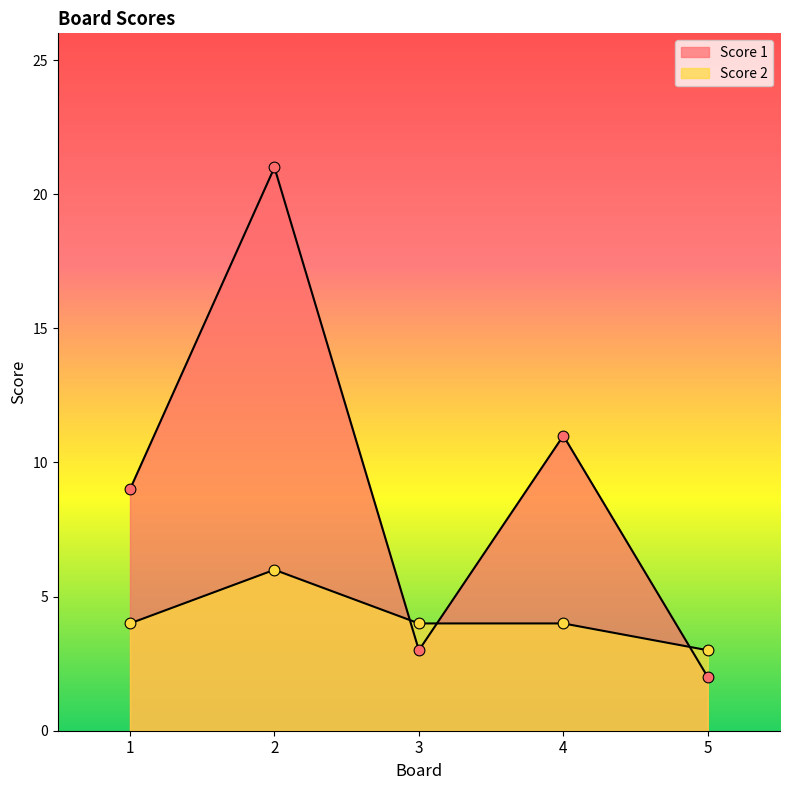

At which category is the sum across all series the highest?

2